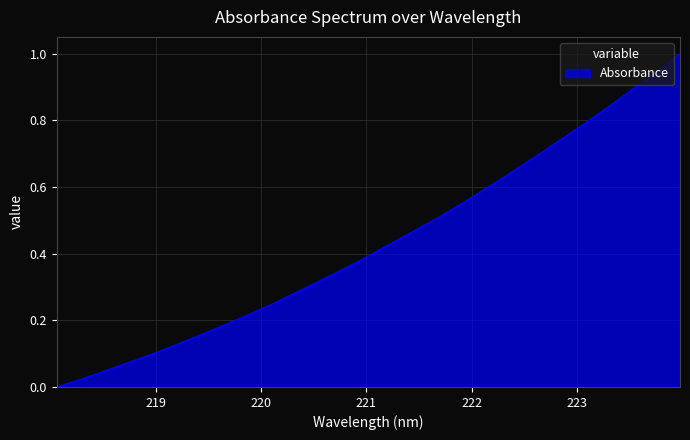

True or false: there are more than 1 points higher than both neighbors.

False